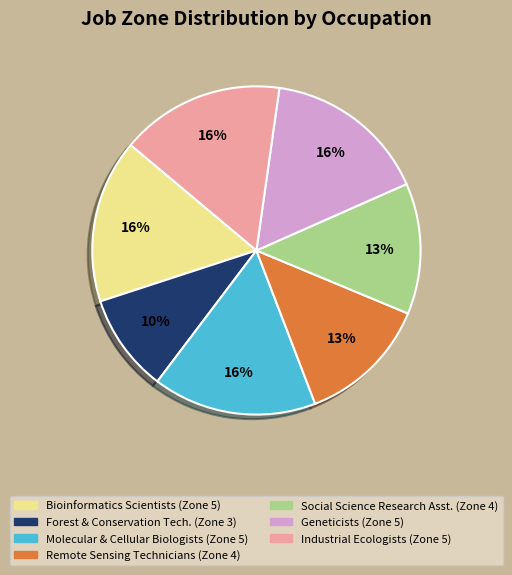

To the nearest percent, what is the average slice percentage?

14%